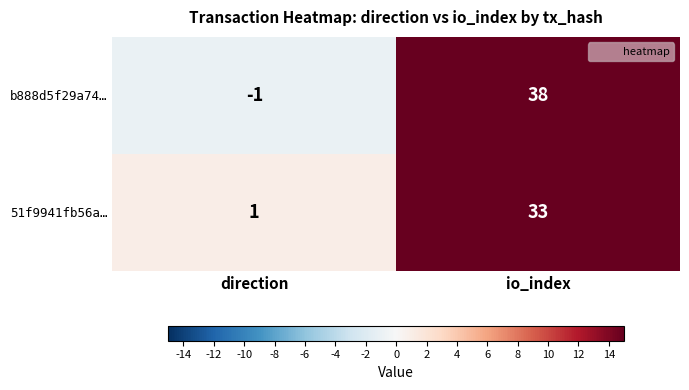

True or false: 51f9941fb56a… has a value of 54 at io_index.

False